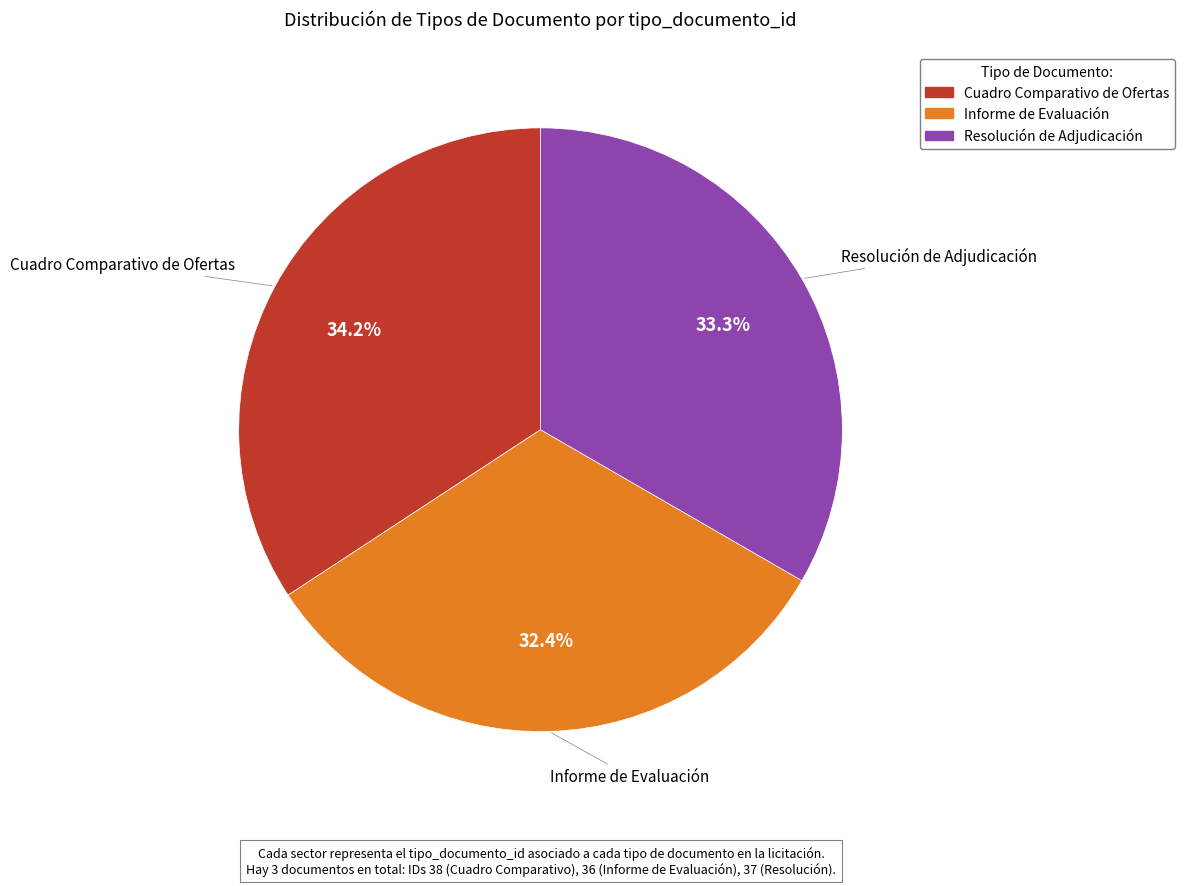

How much of the chart is everything except Cuadro Comparativo de Ofertas?

65.8%